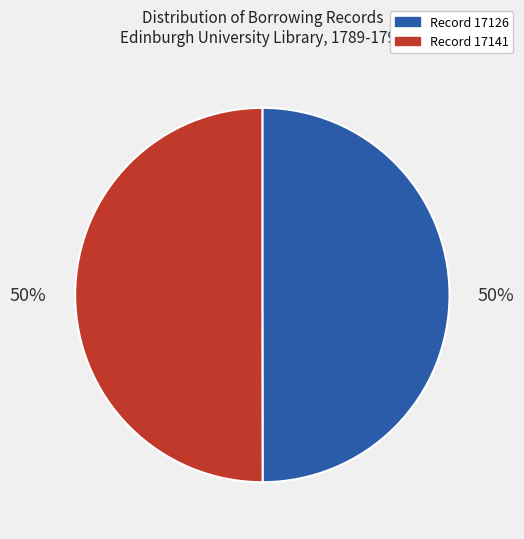

To the nearest percent, what is the average slice percentage?

50%